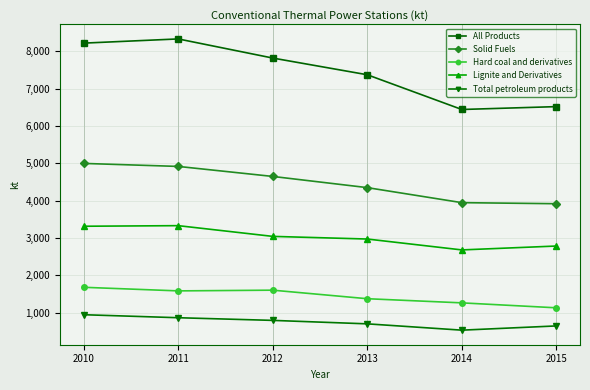

Does the chart have visible grid lines?

Yes